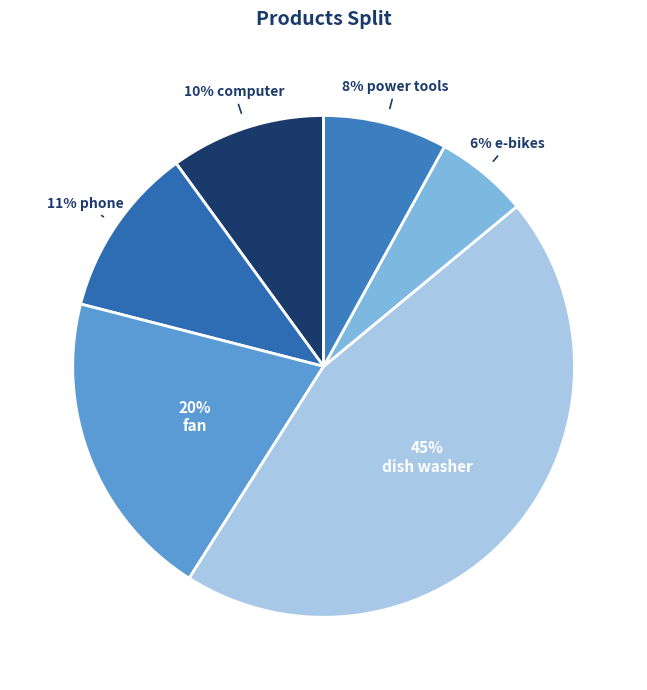

How many segments does this pie chart have?

6